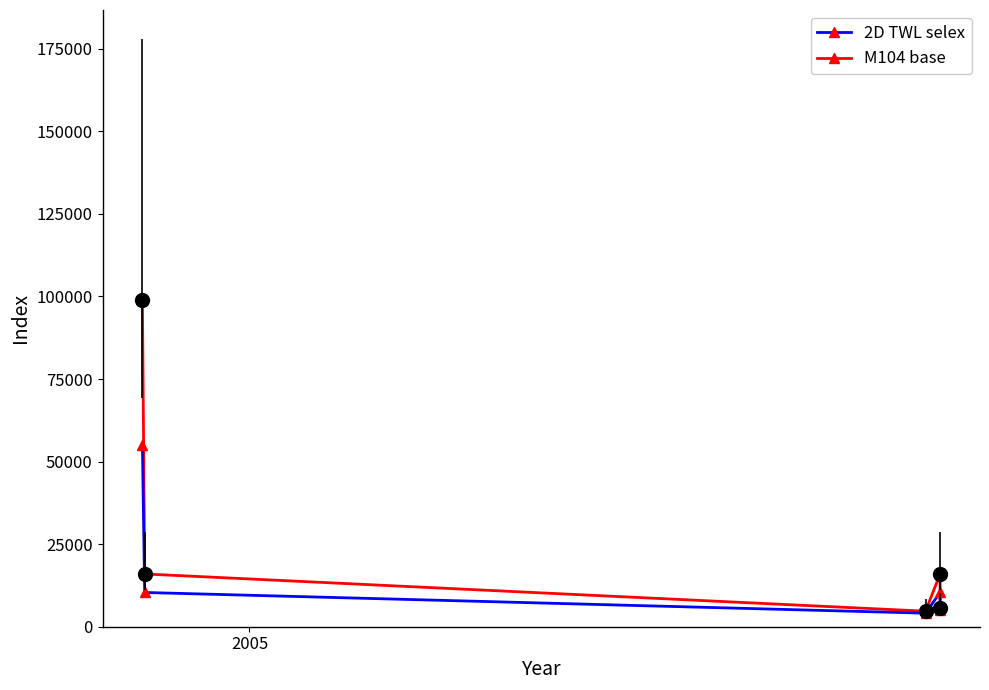

Rank the series by their maximum value, from highest to lowest.

M104 base, 2D TWL selex